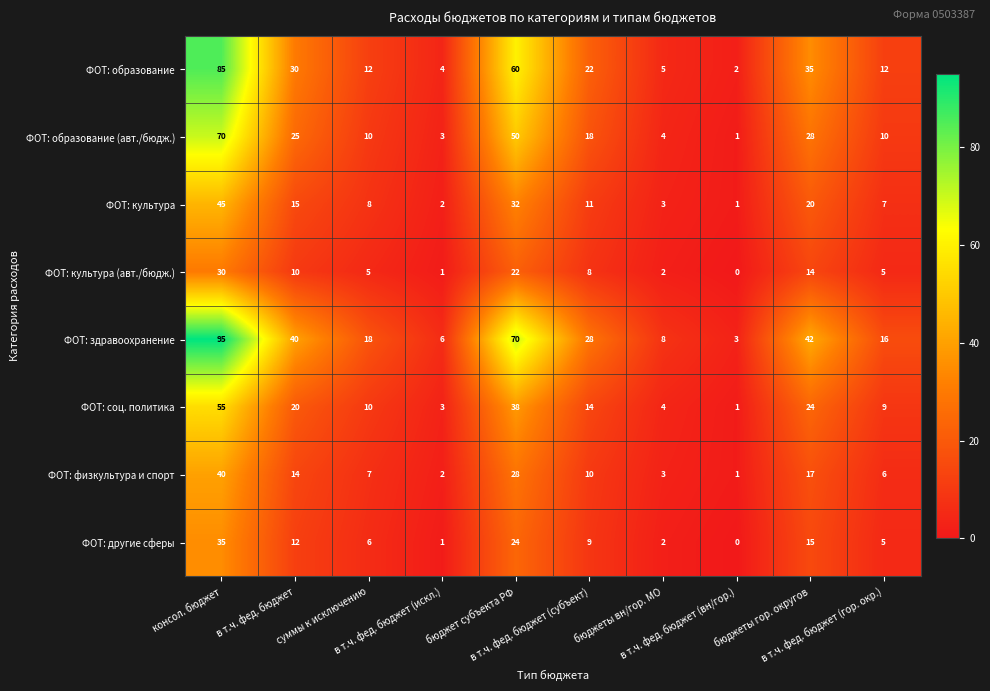

What is the difference between the maximum and minimum values in the ФОТ: другие сферы series?

35